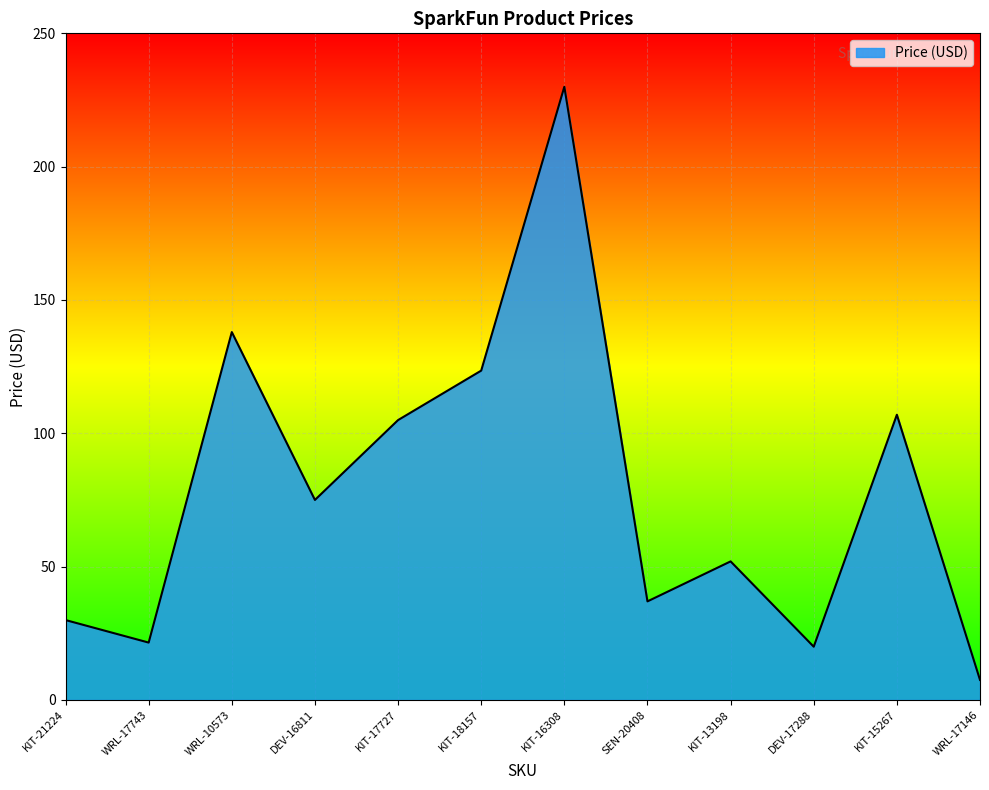

Does the chart display data point markers on the line(s)?

No